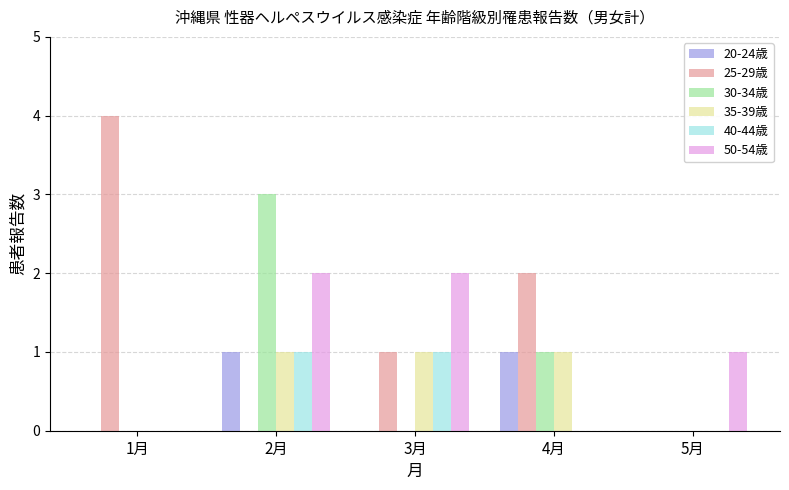

Reading left to right, extract all data points from this chart.

20-24歳: 1月=0	2月=1	3月=0	4月=1	5月=0
25-29歳: 1月=4	2月=0	3月=1	4月=2	5月=0
30-34歳: 1月=0	2月=3	3月=0	4月=1	5月=0
35-39歳: 1月=0	2月=1	3月=1	4月=1	5月=0
40-44歳: 1月=0	2月=1	3月=1	4月=0	5月=0
50-54歳: 1月=0	2月=2	3月=2	4月=0	5月=1